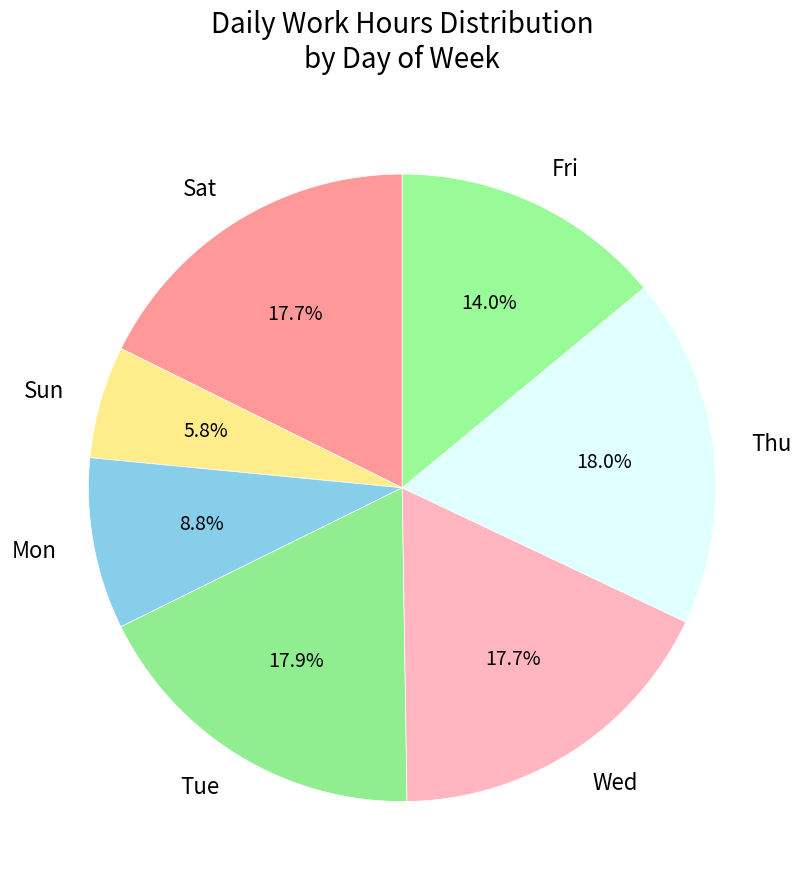

How many segments does this pie chart have?

7